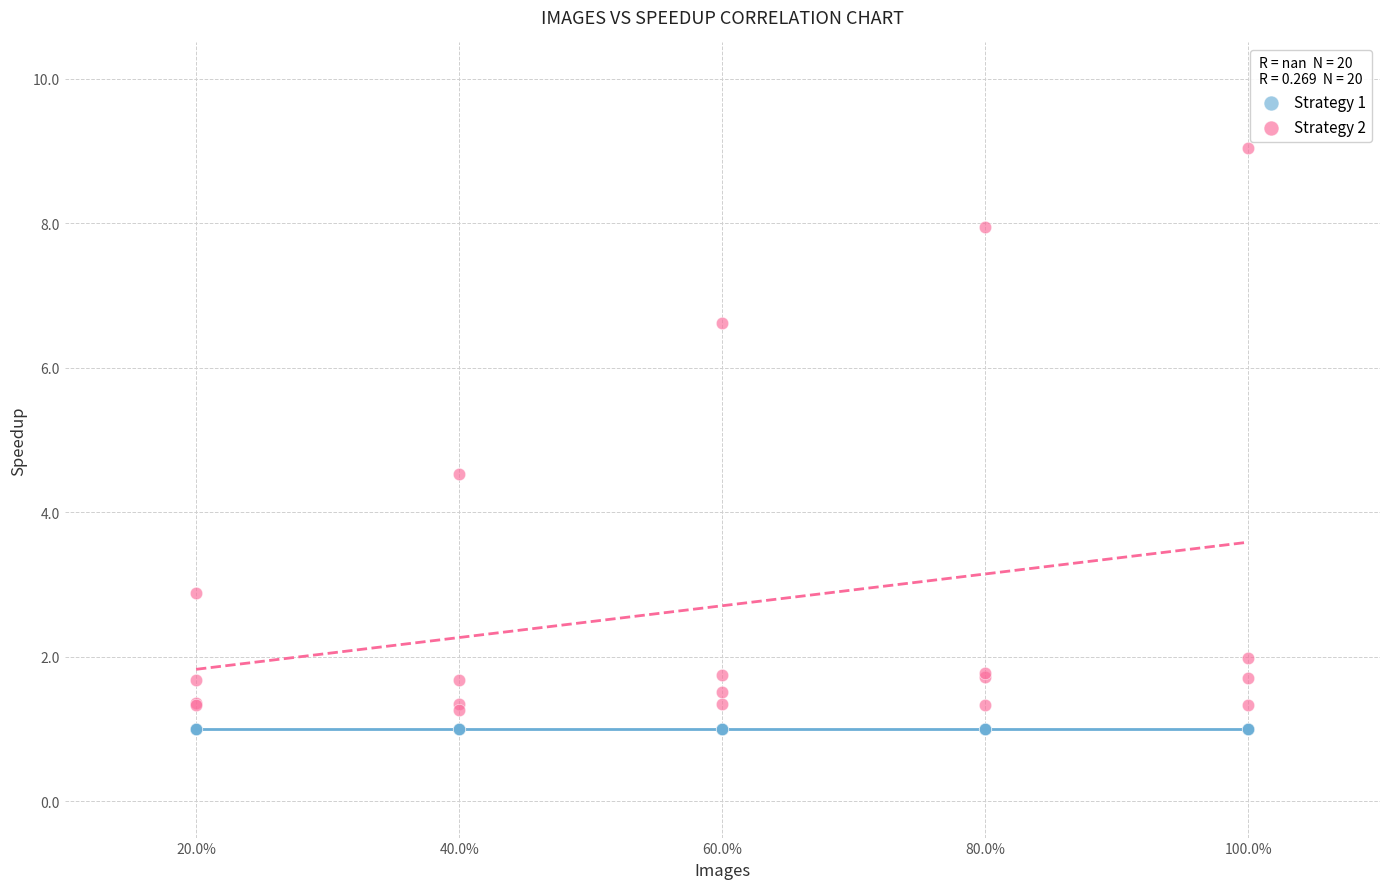

Which series reaches the minimum Y coordinate?

Strategy 1